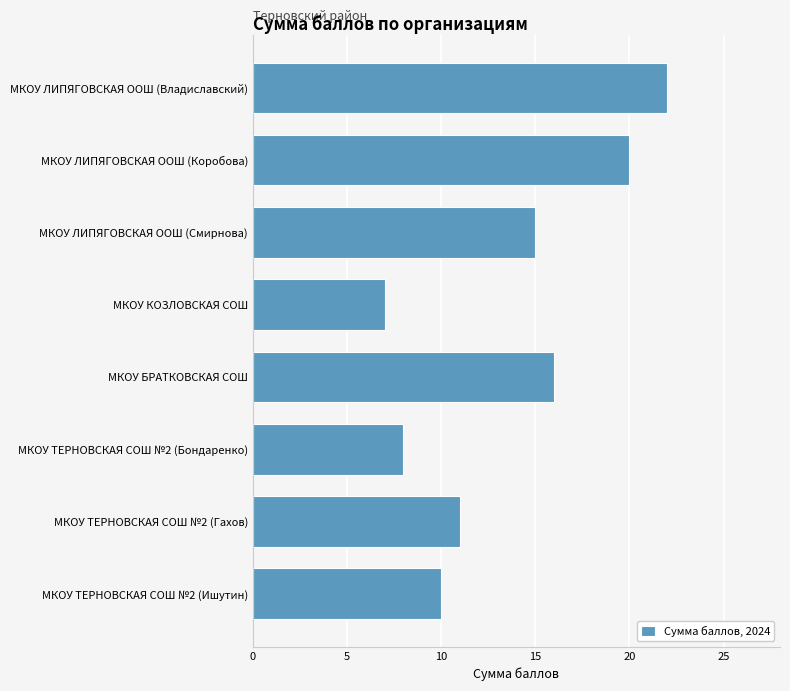

Reading bottom to top, what are all the values shown in this chart?

МКОУ ТЕРНОВСКАЯ СОШ №2 (Ишутин)=10	МКОУ ТЕРНОВСКАЯ СОШ №2 (Гахов)=11	МКОУ ТЕРНОВСКАЯ СОШ №2 (Бондаренко)=8	МКОУ БРАТКОВСКАЯ СОШ=16	МКОУ КОЗЛОВСКАЯ СОШ=7	МКОУ ЛИПЯГОВСКАЯ ООШ (Смирнова)=15	МКОУ ЛИПЯГОВСКАЯ ООШ (Коробова)=20	МКОУ ЛИПЯГОВСКАЯ ООШ (Владиславский)=22